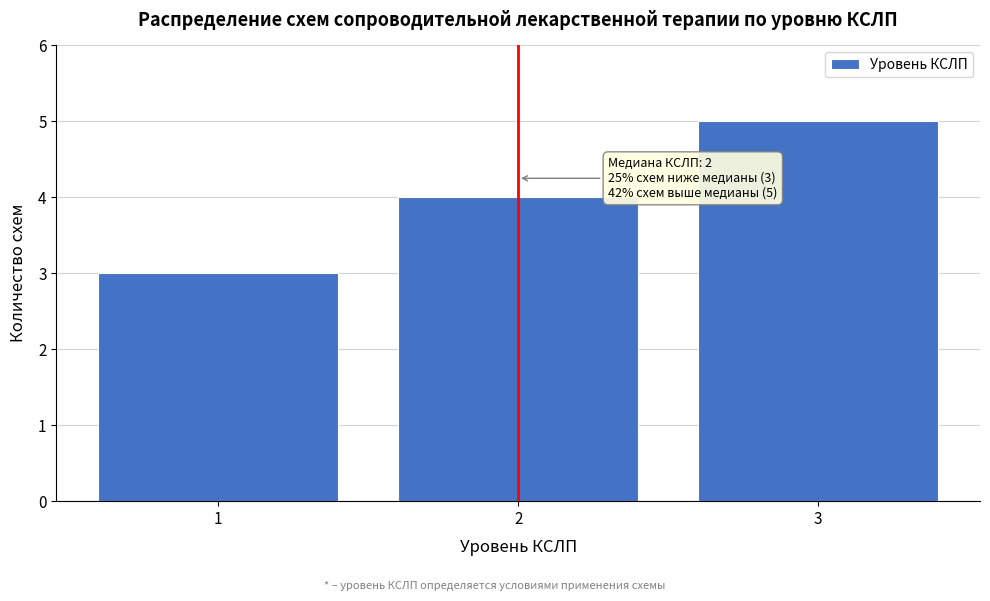

Reading left to right, what are all the values shown in this chart?

3	4	5